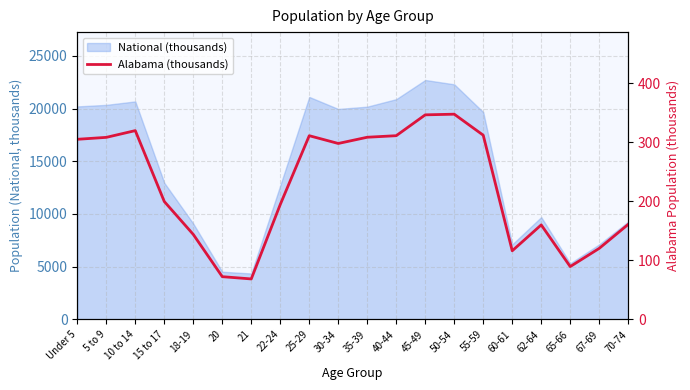

Is it true that the value at 20 is 72.3?

True